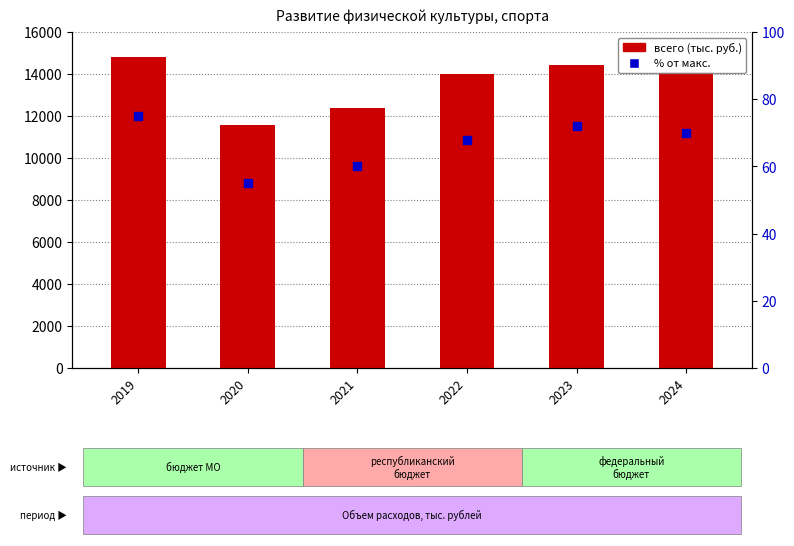

Which series reaches the minimum Y coordinate?

% от общего